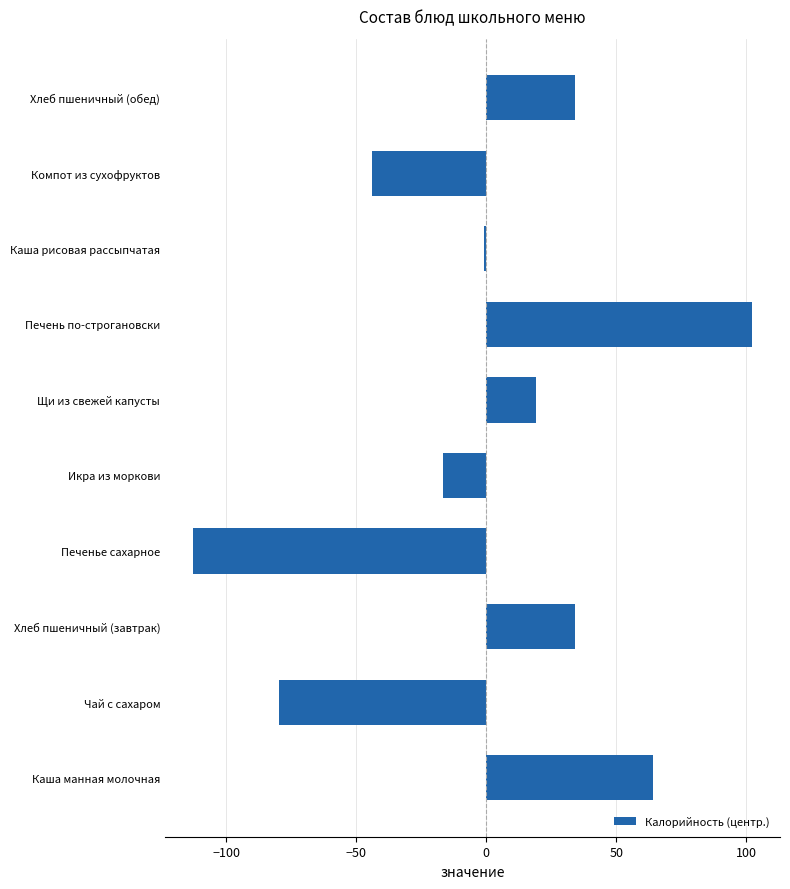

What is the difference between the values at Хлеб пшеничный (завтрак) and Икра из моркови?

51.0